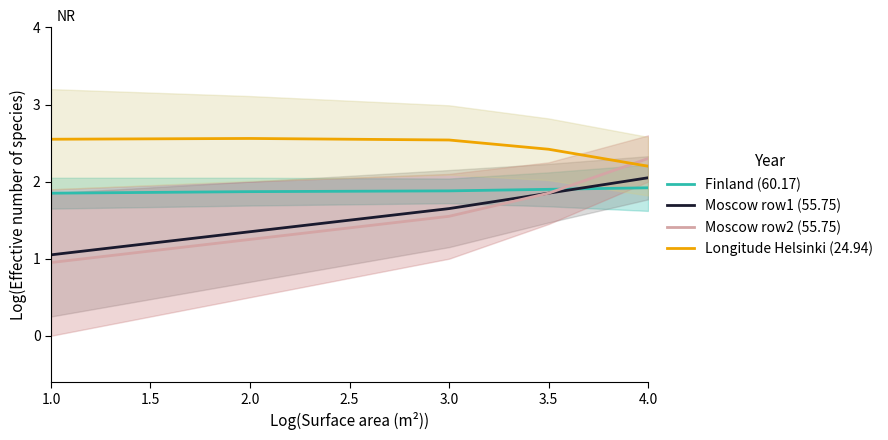

What is the average value of the Moscow row1 (55.75) series?

1.6